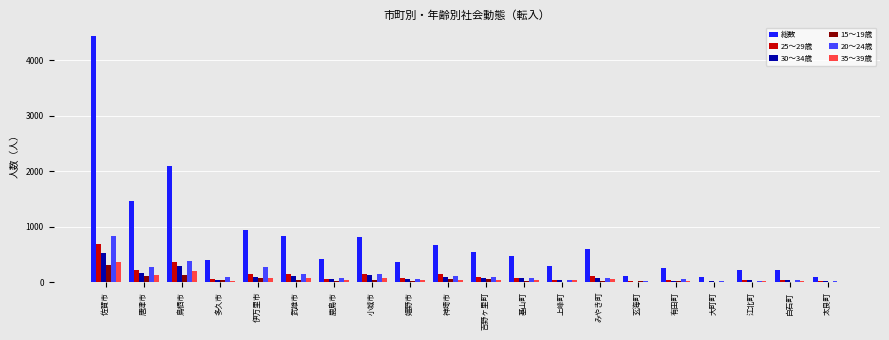

At which category is the sum across all series the highest?

佐賀市